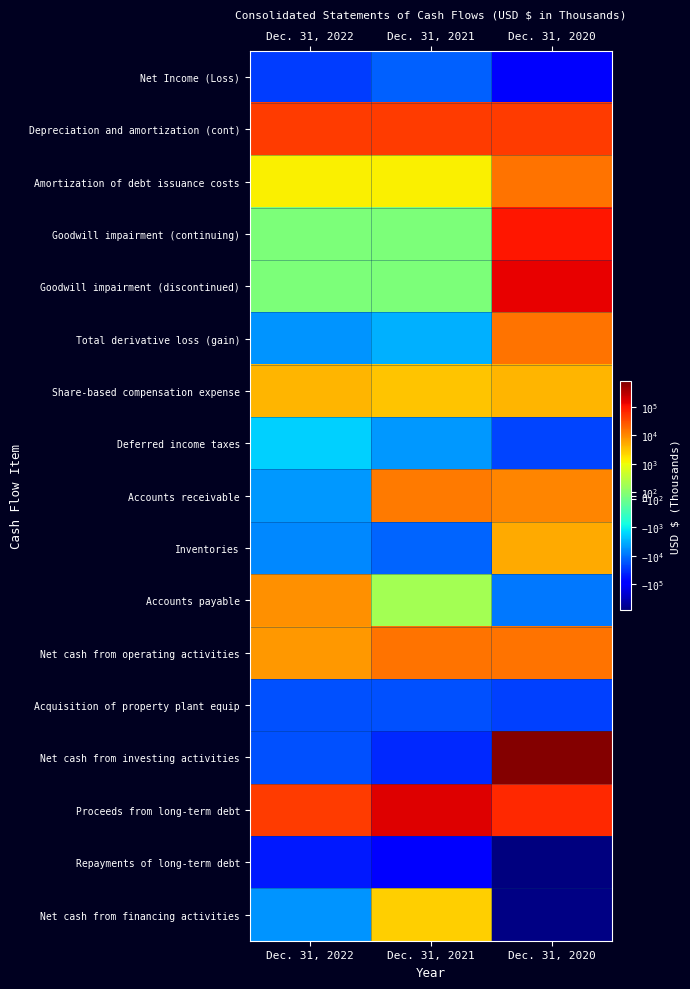

Rank the series at Dec. 31, 2021 from lowest to highest value.

Repayments of long-term debt, Net cash from investing activities, Acquisition of property plant equip, Net Income (Loss), Inventories, Deferred income taxes, Total derivative loss (gain), Goodwill impairment (continuing), Goodwill impairment (discontinued), Accounts payable, Amortization of debt issuance costs, Net cash from financing activities, Share-based compensation expense, Accounts receivable, Net cash from operating activities, Depreciation and amortization (cont), Proceeds from long-term debt